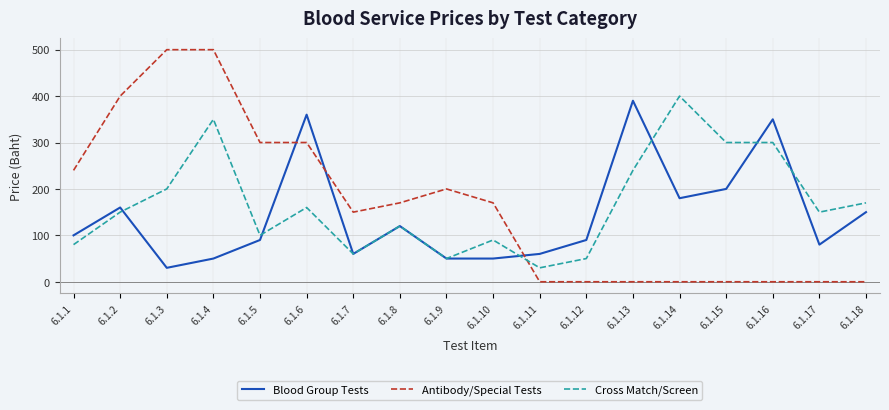

At how many categories does at least one series exceed 393?

4